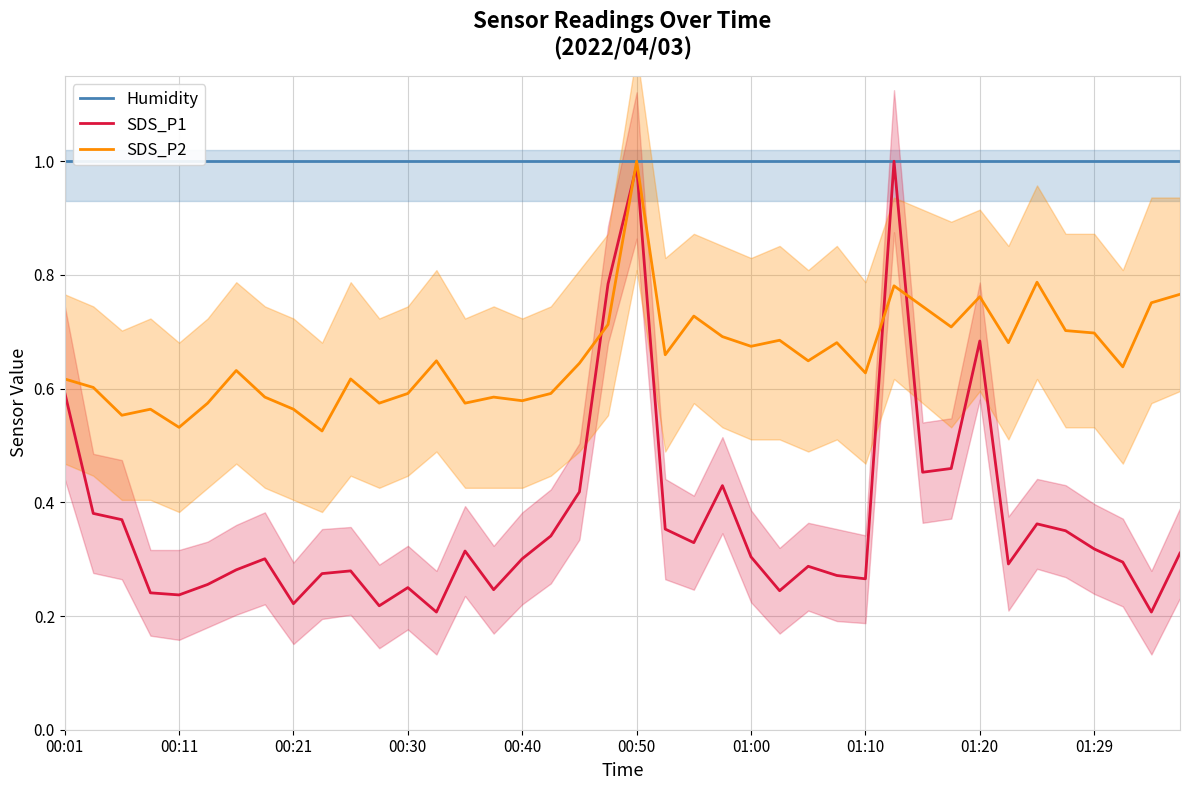

What is the label of the 22nd point from the left?

21